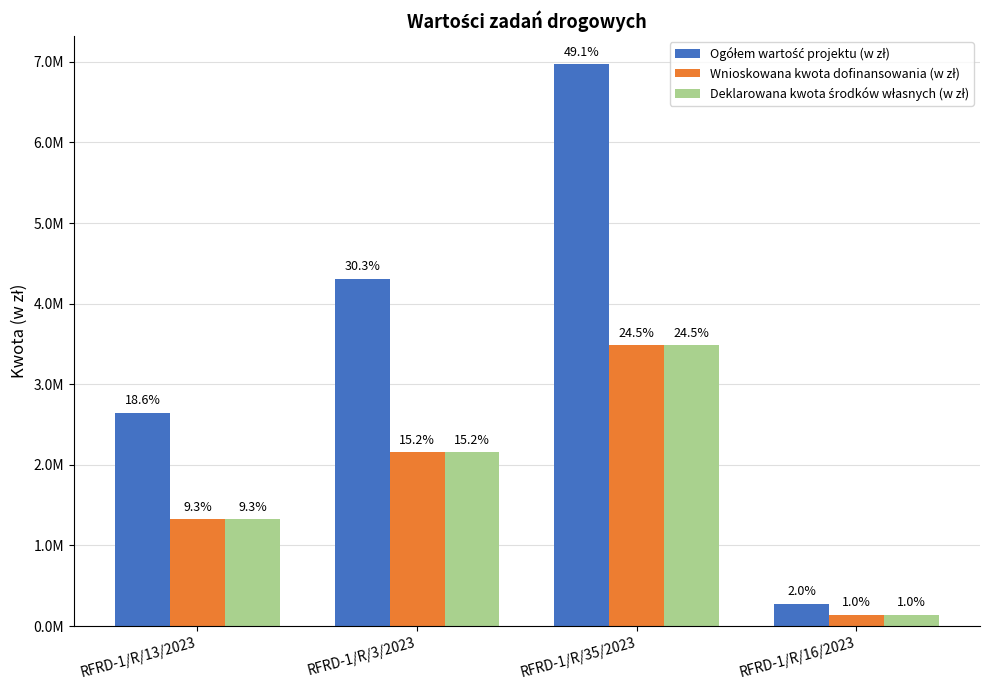

Are the bars horizontal?

No